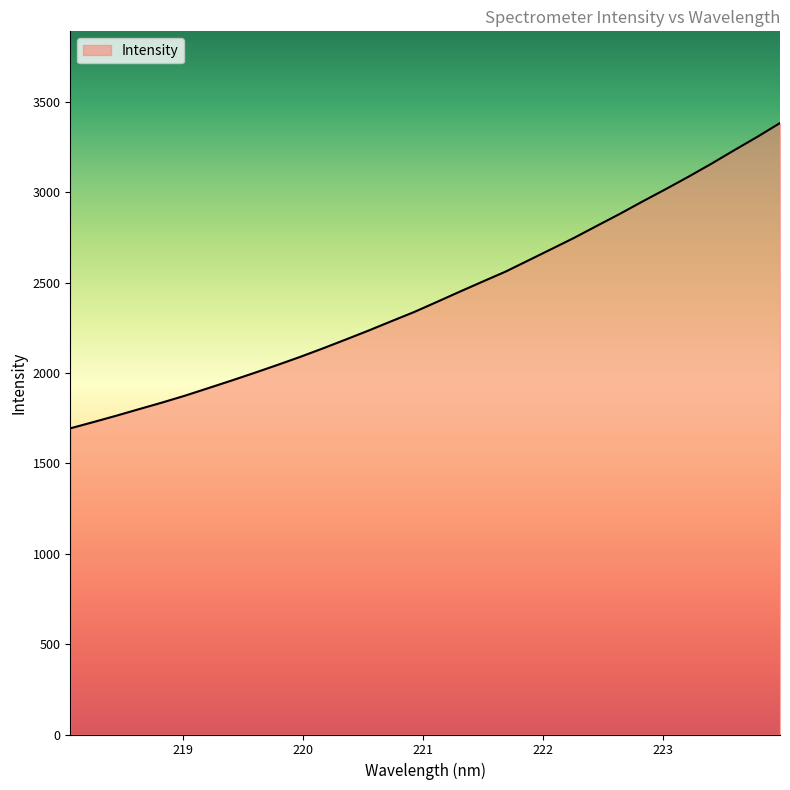

What is the minimum value shown in the chart?

1694.2